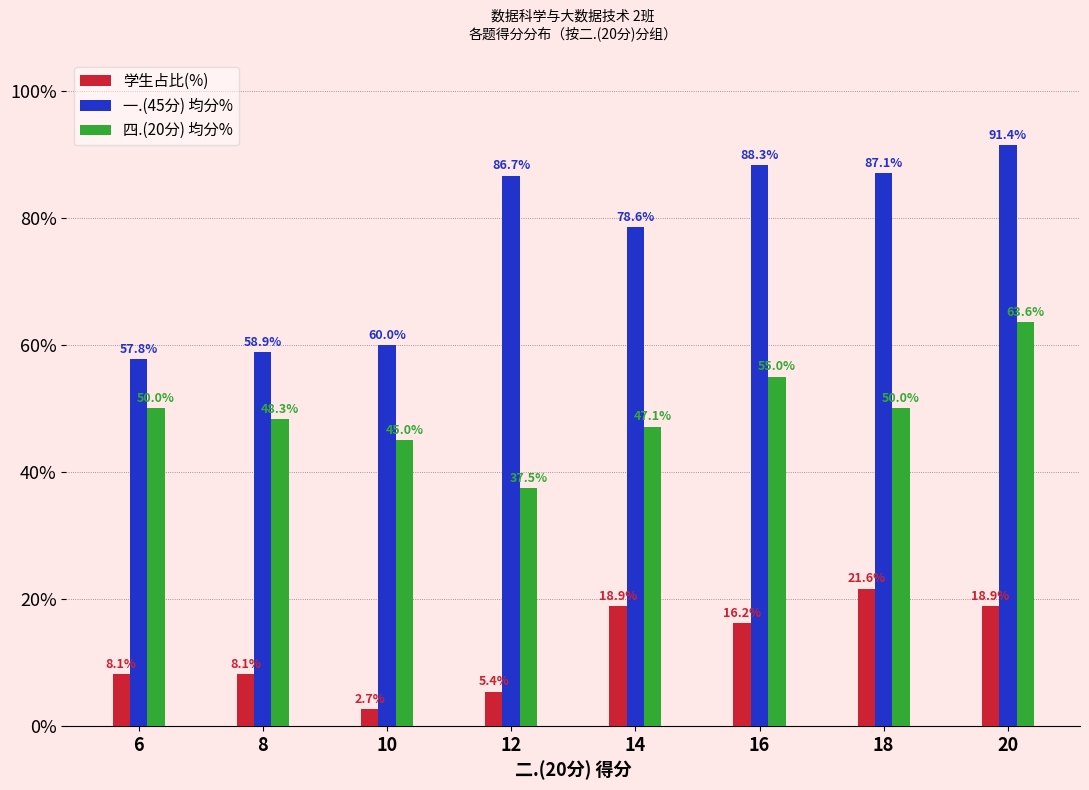

Are the bars grouped side by side (vs. stacked)?

Yes